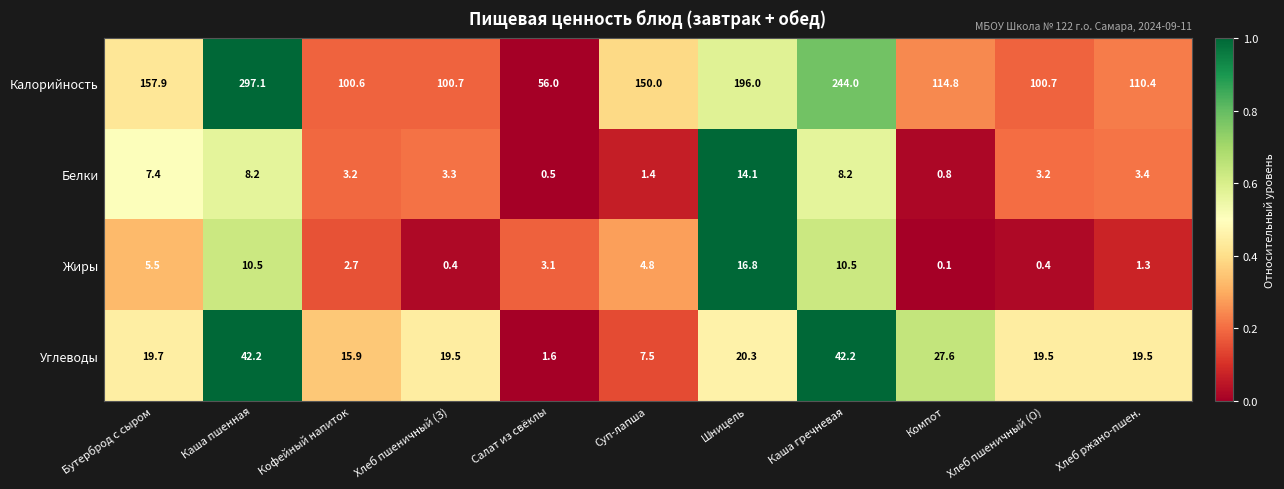

At Каша гречневая, list the series in order from largest to smallest.

Калорийность, Углеводы, Жиры, Белки